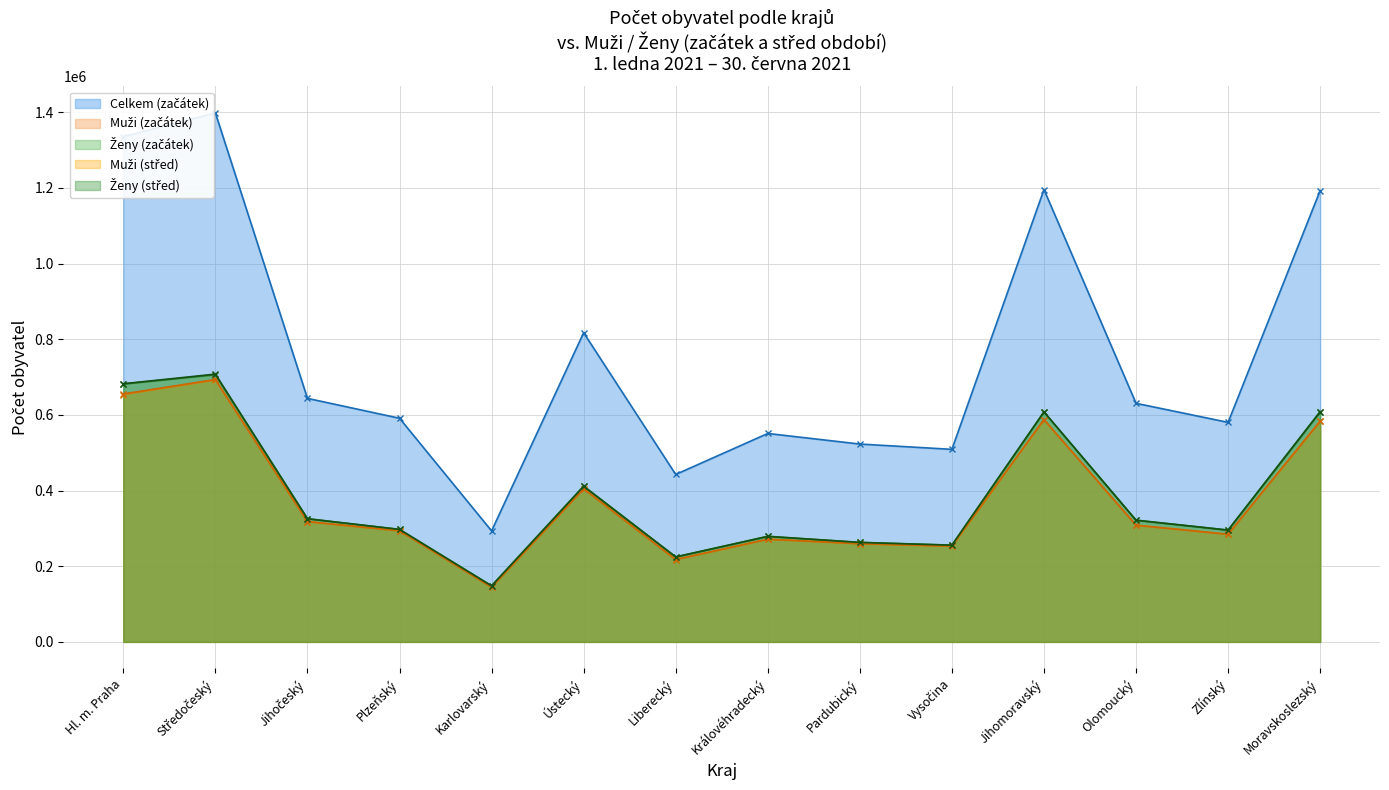

Which category has the highest value in the Ženy (střed) series?

Středočeský